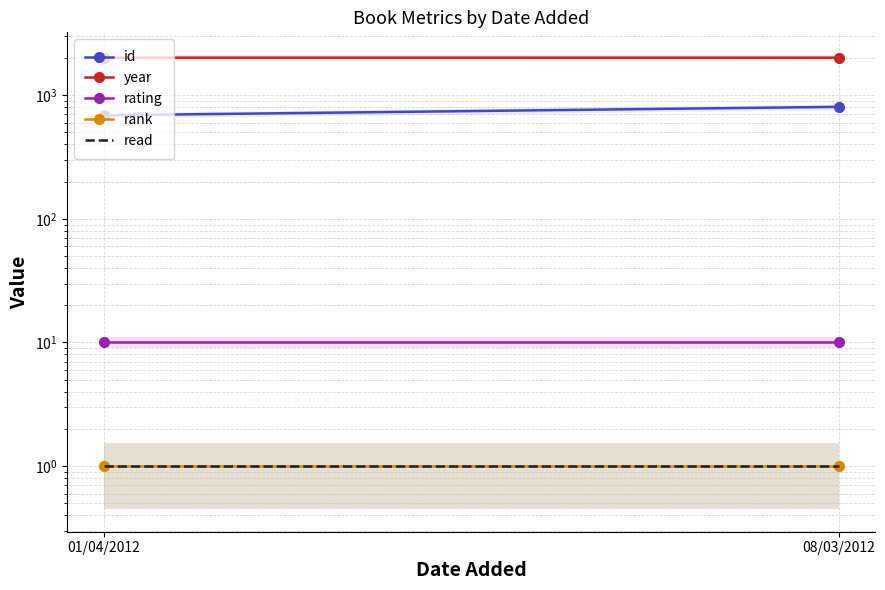

Which category has the highest value in the year series?

01/04/2012